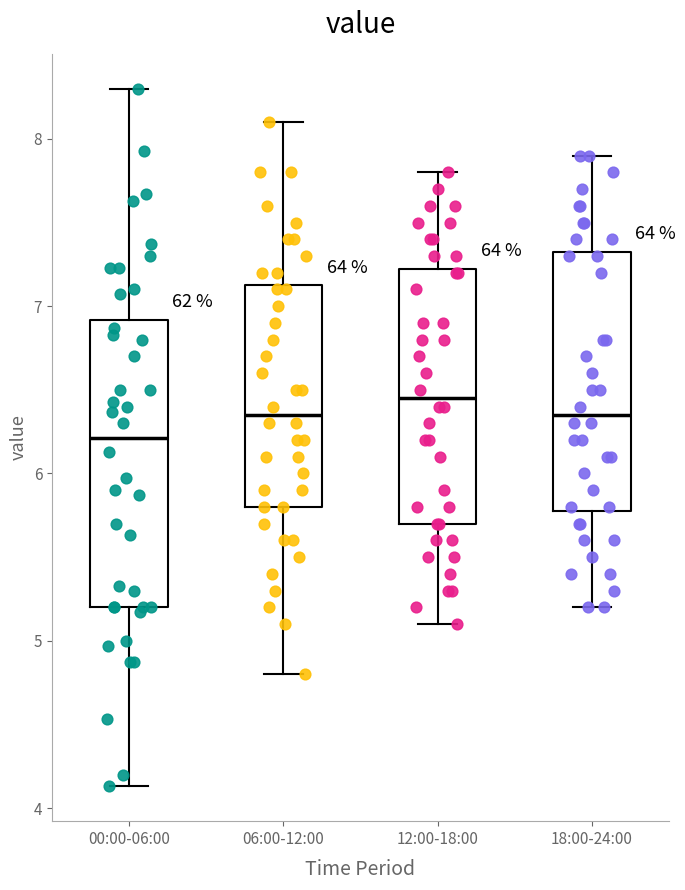

Where does the upper whisker of the box for 00:00-06:00 end on the y-axis? The values are not printed on the chart, so give them approximately, as read against the axis.

8.3